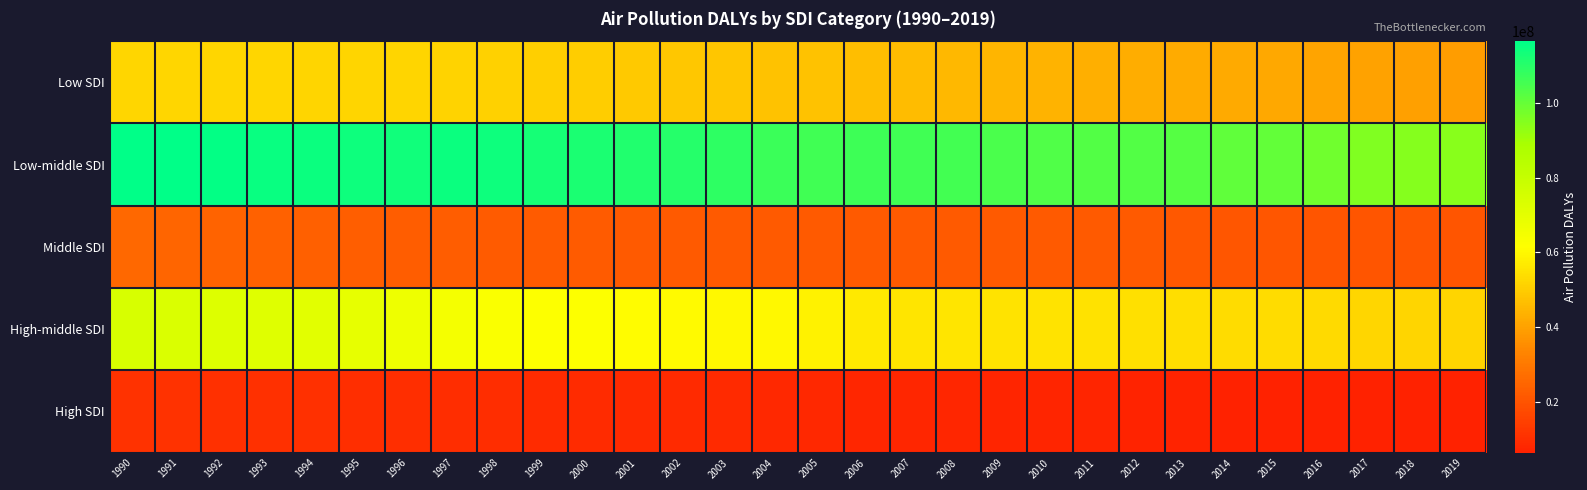

Which series changed the most between 1993 and 2007?

High-middle SDI